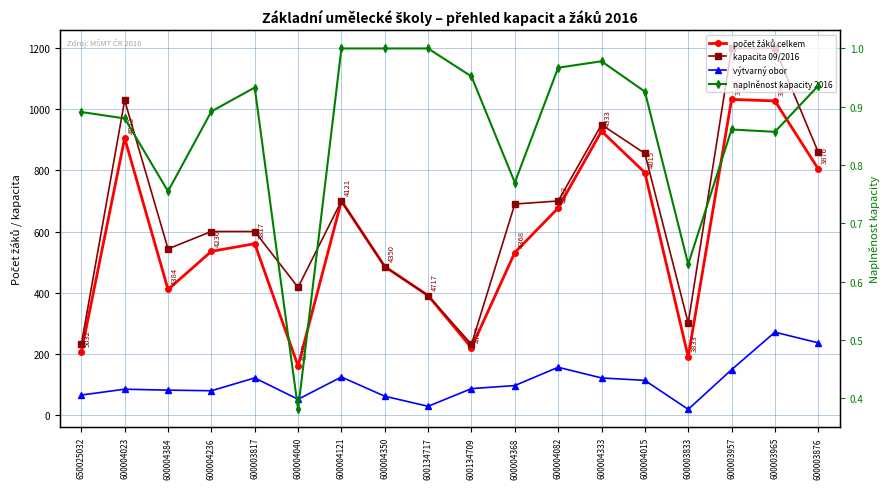

Which label corresponds to the largest value in the chart?

600003957